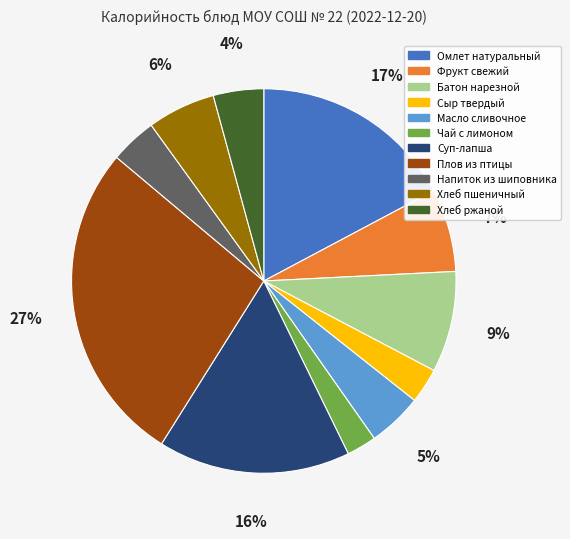

To the nearest percent, what is the average slice percentage?

9%